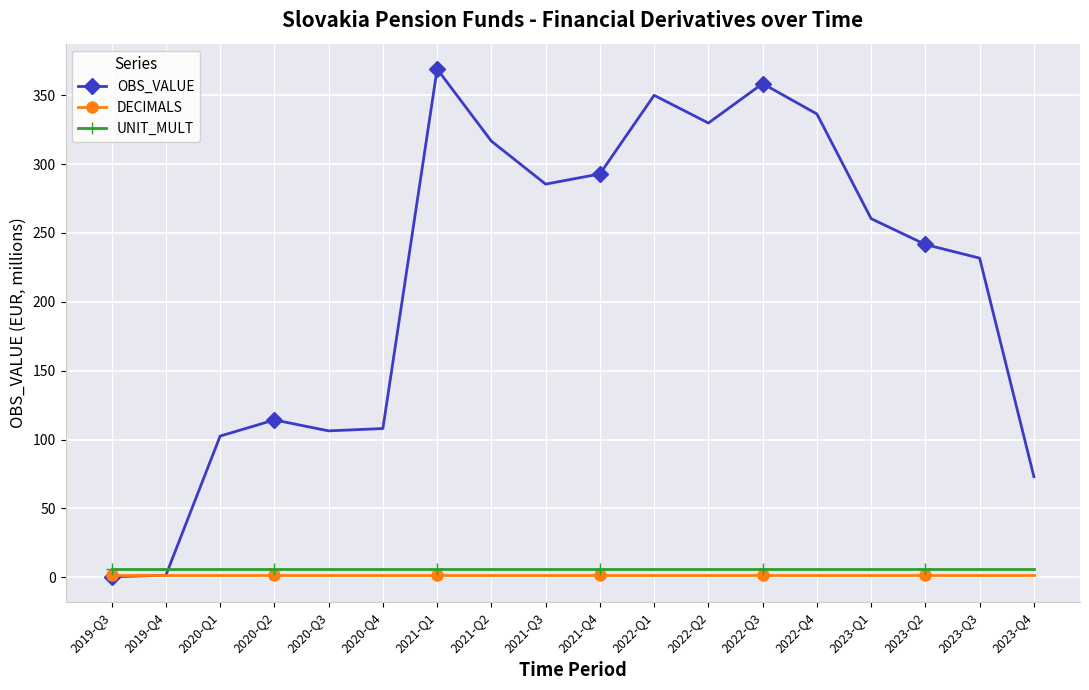

Which series has the largest total across all categories?

OBS_VALUE